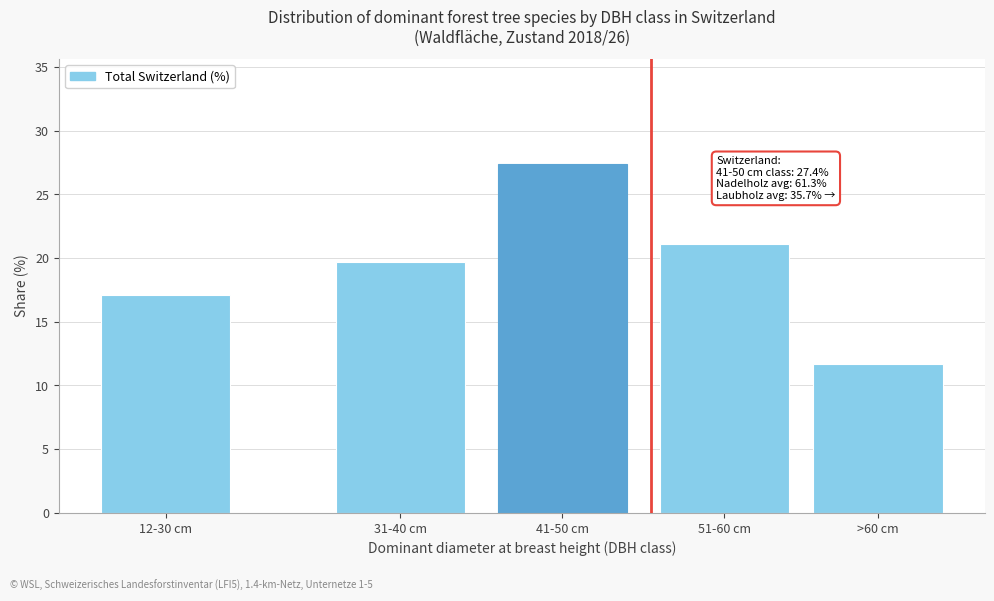

Reading right to left, what are all the values shown in this chart?

>60 cm=11.7	51-60 cm=21.1	41-50 cm=27.4	31-40 cm=19.7	12-30 cm=17.1